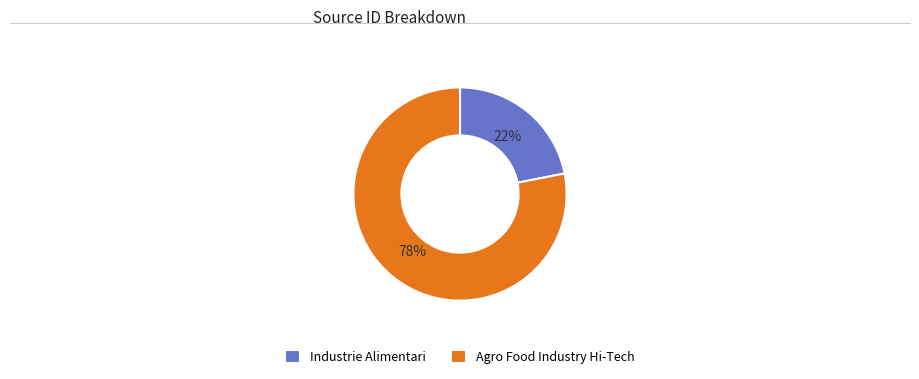

Is there a majority slice in this chart?

Yes